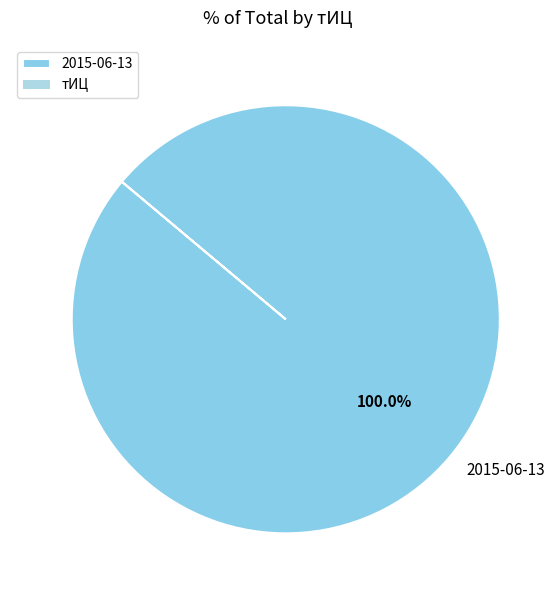

Is there any slice that represents more than half of the pie?

Yes